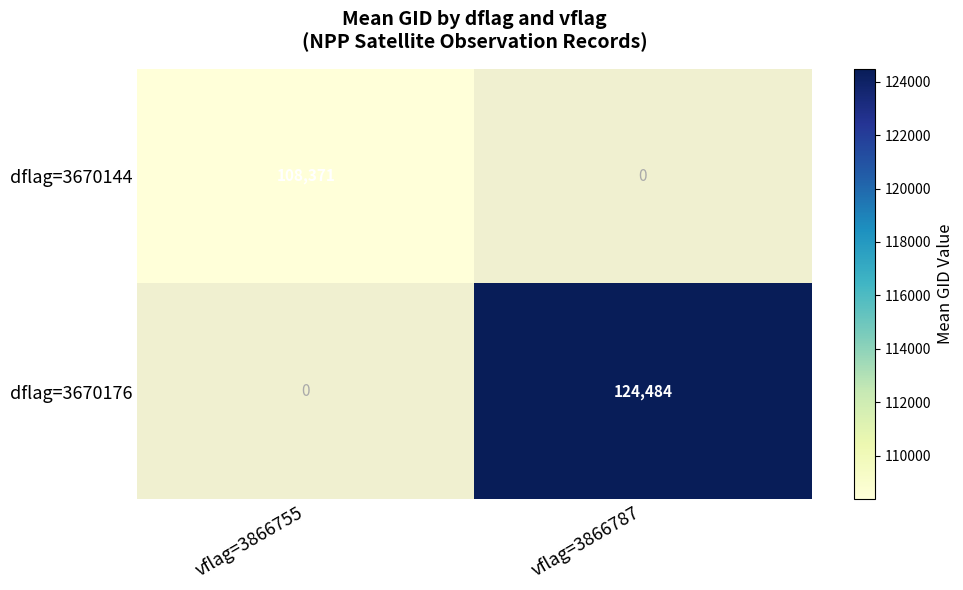

Which series has the largest range (max minus min)?

dflag=3670176